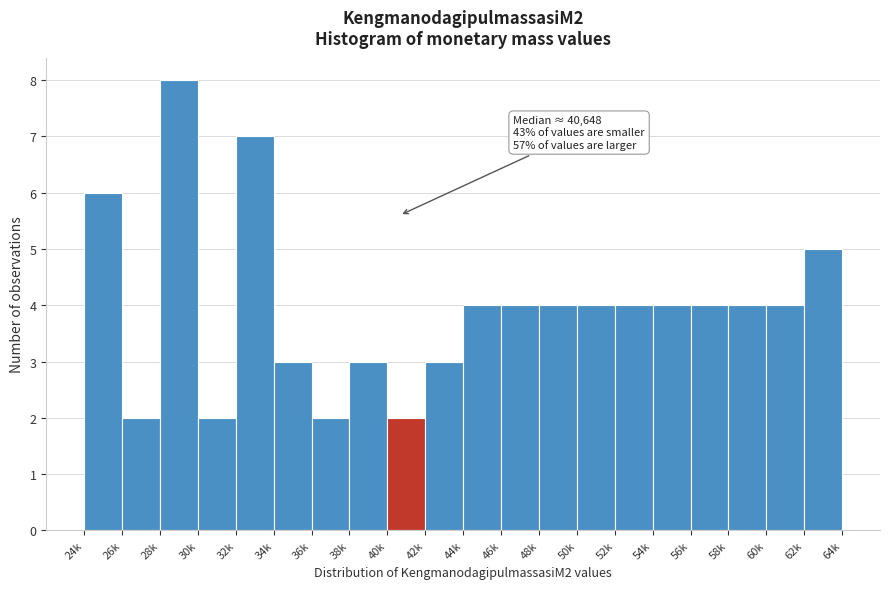

Reading right to left, list all the values displayed in this chart.

62k=5	60k=4	58k=4	56k=4	54k=4	52k=4	50k=4	48k=4	46k=4	44k=4	42k=3	40k=2	38k=3	36k=2	34k=3	32k=7	30k=2	28k=8	26k=2	24k=6